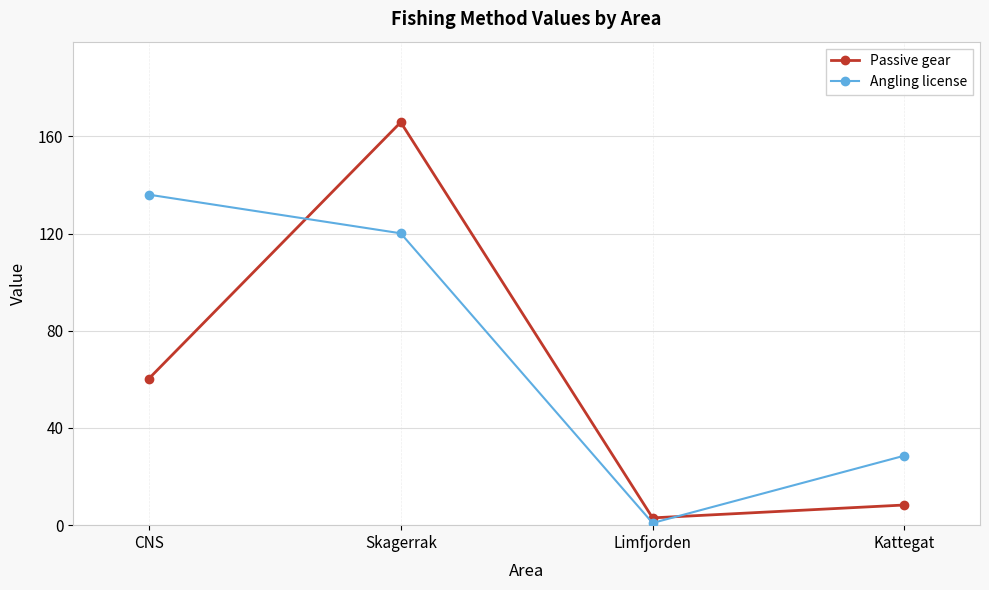

Reading right to left, extract all data points from this chart.

Passive gear: Kattegat=8.3	Limfjorden=3.0	Skagerrak=165.8	CNS=60.3
Angling license: Kattegat=28.6	Limfjorden=0.9	Skagerrak=120.1	CNS=136.0